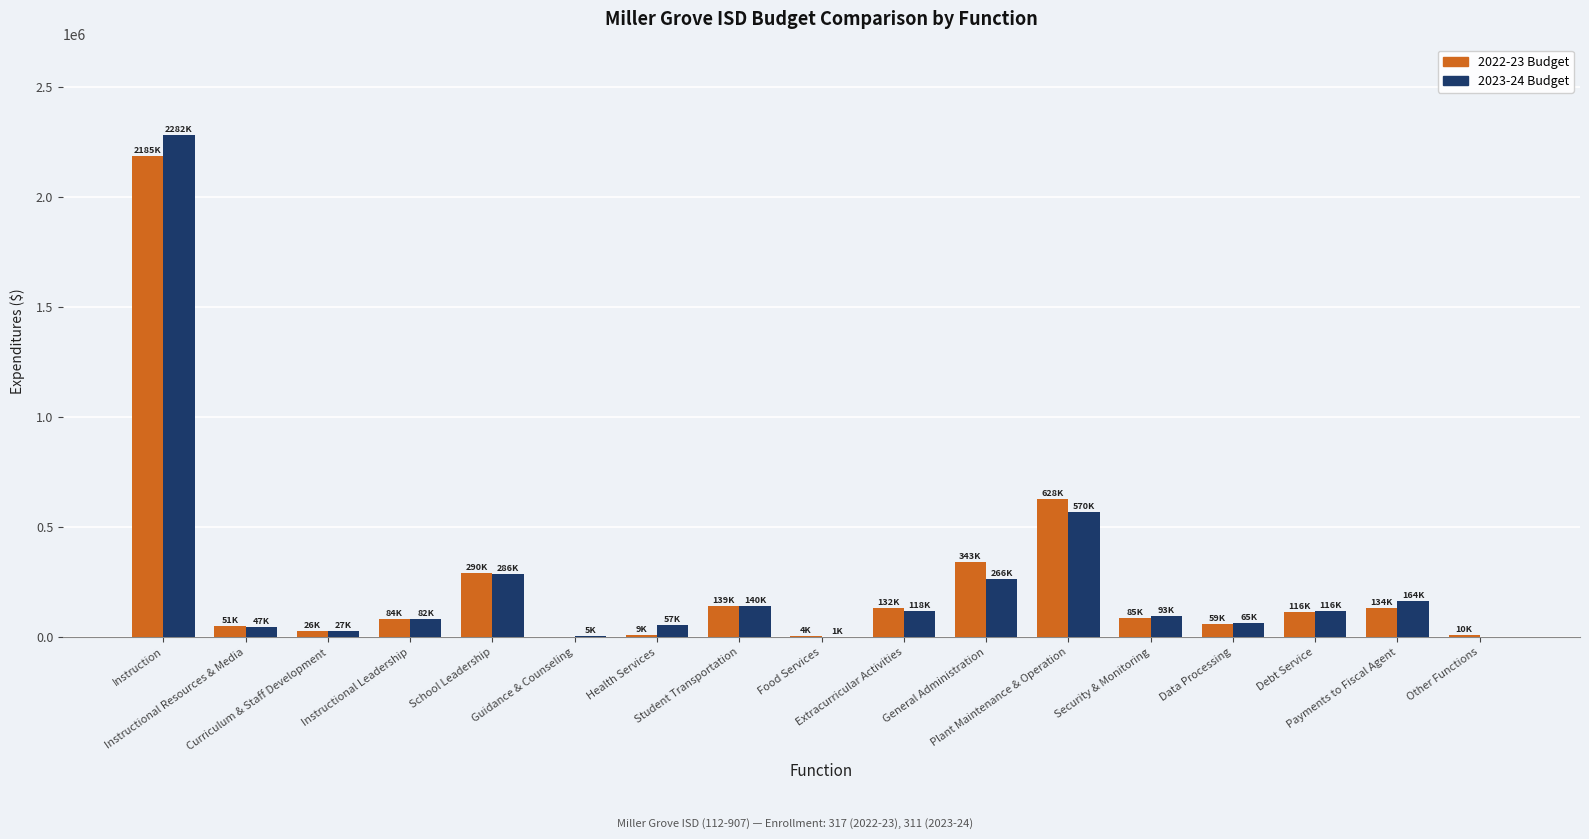

What are all the series names shown in the legend?

2022-23 Budget, 2023-24 Budget